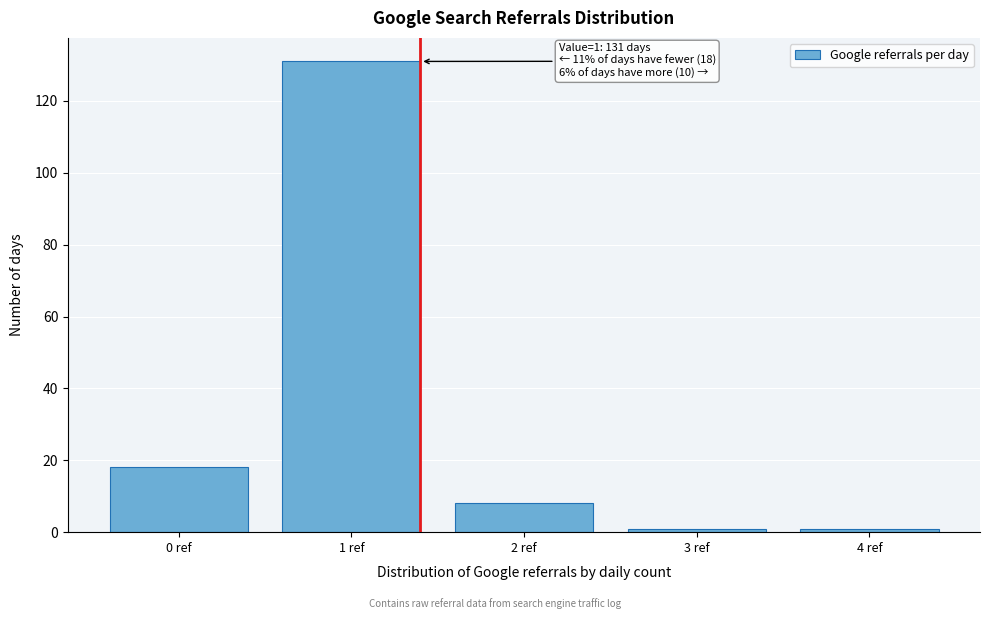

Reading left to right, transcribe all the data shown in this chart.

0 ref=18	1 ref=131	2 ref=8	3 ref=1	4 ref=1